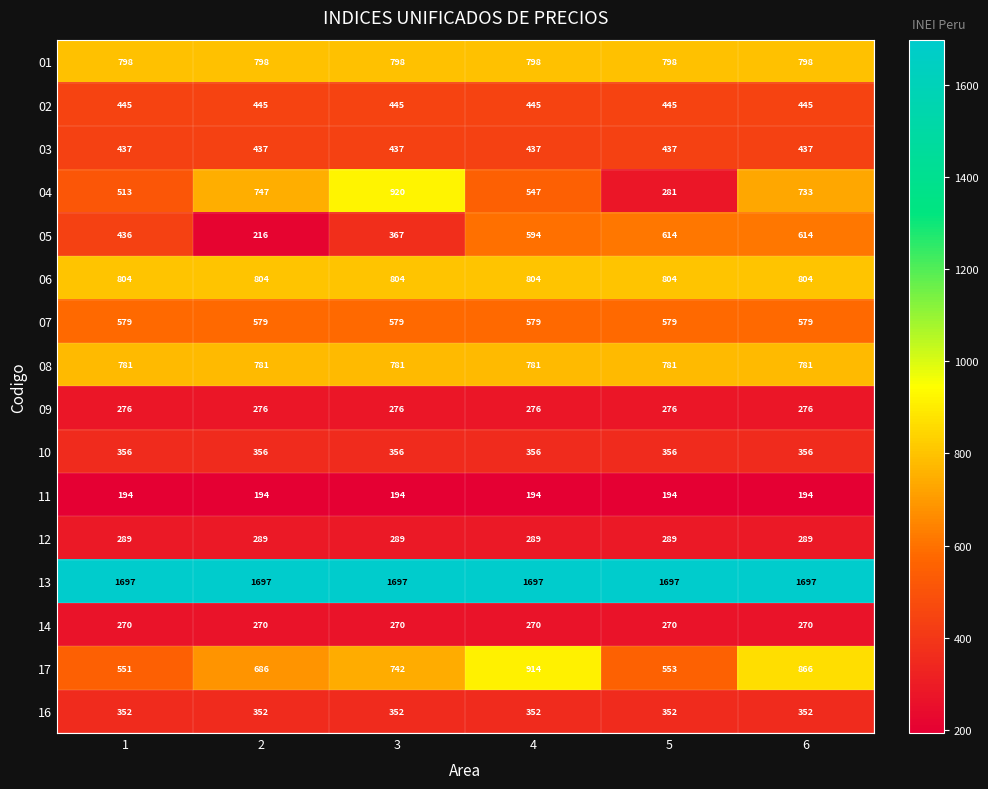

What is the highest value of the 09 series?

276